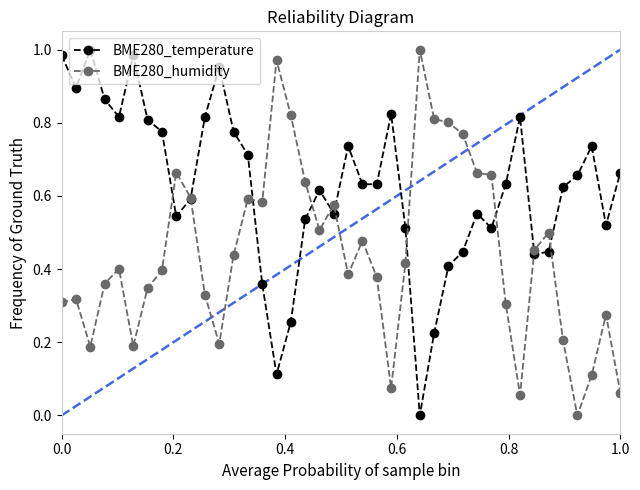

True or false: BME280_humidity has more than 1 points higher than both neighbors.

True